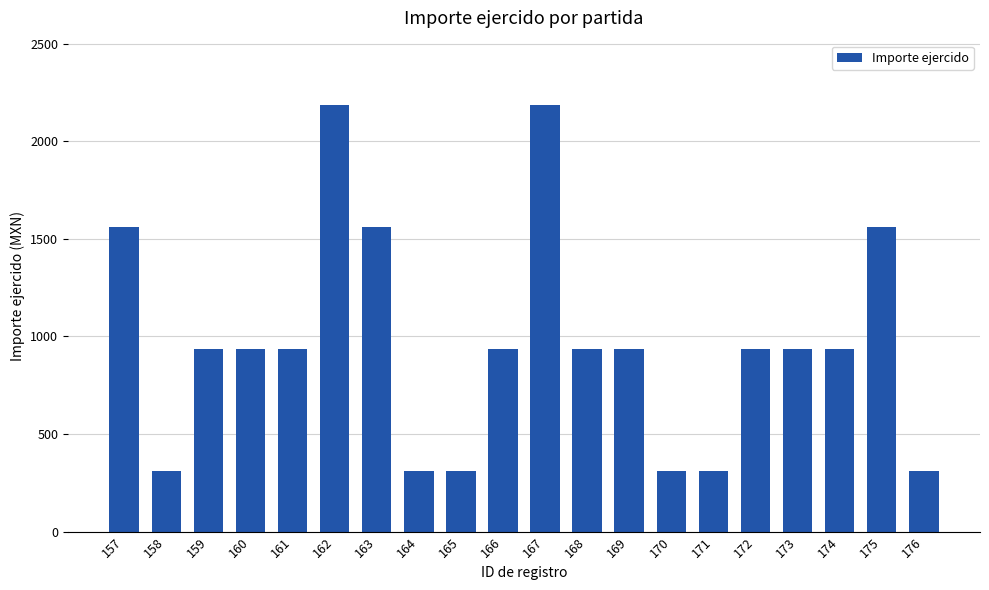

Reading left to right, list all the values displayed in this chart.

157=1562.5	158=312.5	159=937.5	160=937.5	161=937.5	162=2187.5	163=1562.5	164=312.5	165=312.5	166=937.5	167=2187.5	168=937.5	169=937.5	170=312.5	171=312.5	172=937.5	173=937.5	174=937.5	175=1562.5	176=312.5